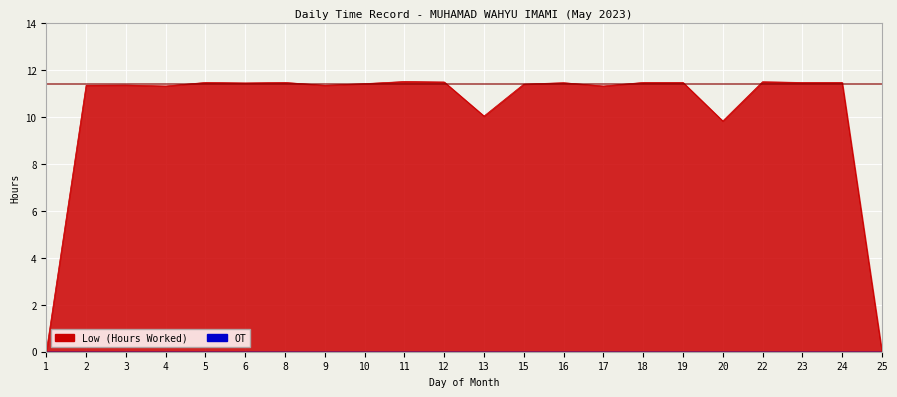

How many points are lower than both their immediate neighbors (excluding endpoints)?

6